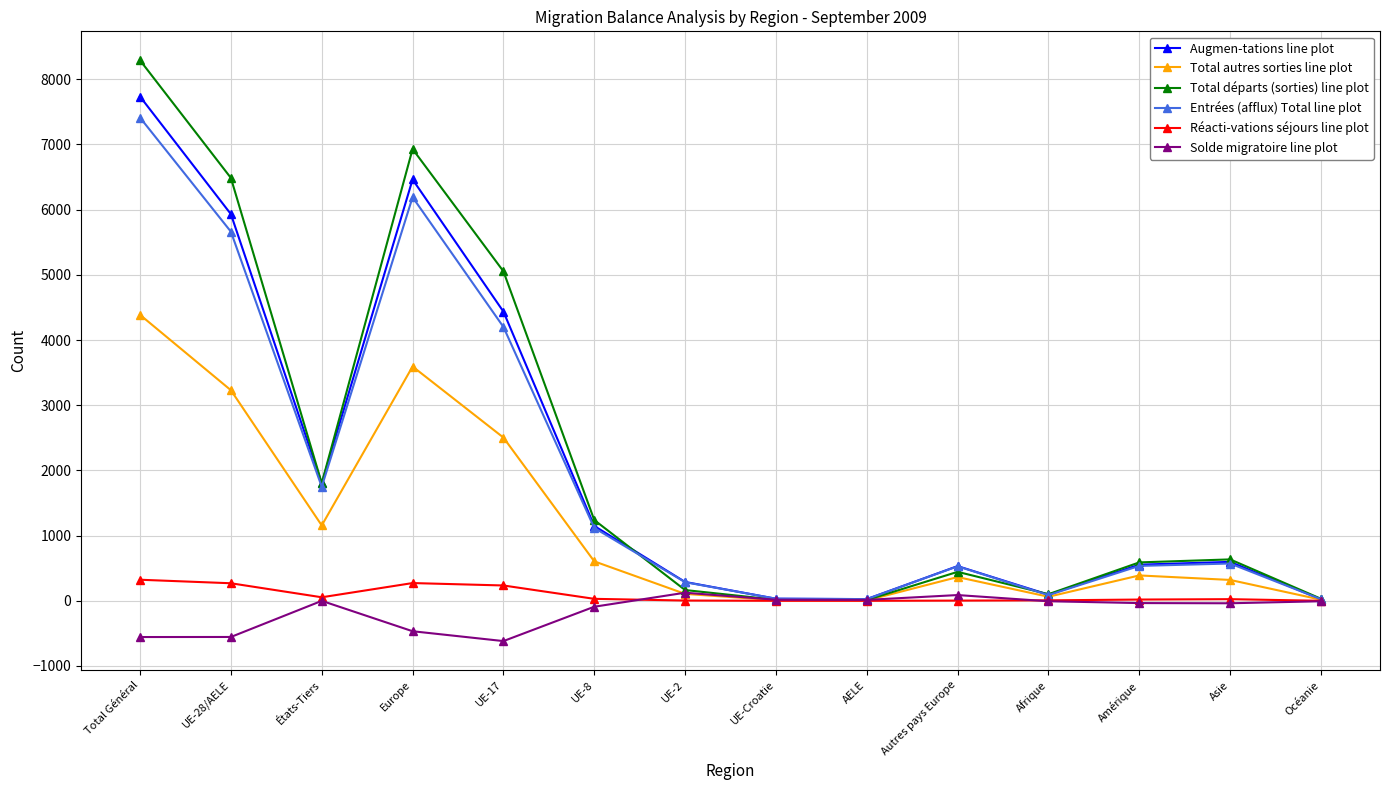

What is the value of the Entrées (afflux) Total line plot point at the 7th from the left?

285